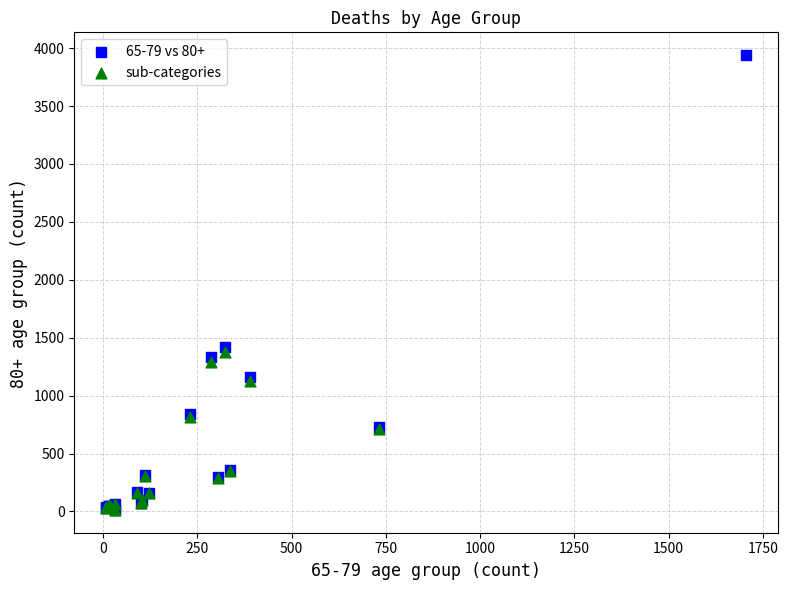

Which series has the largest Y range (max minus min)?

65-79 vs 80+